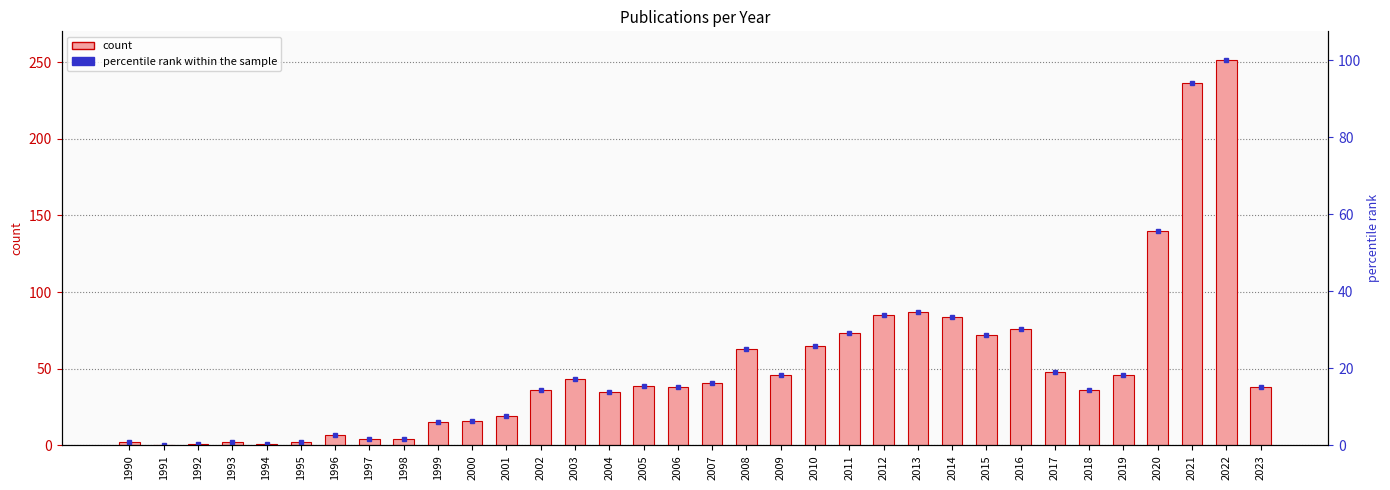

How many data points in count are above 39?

16